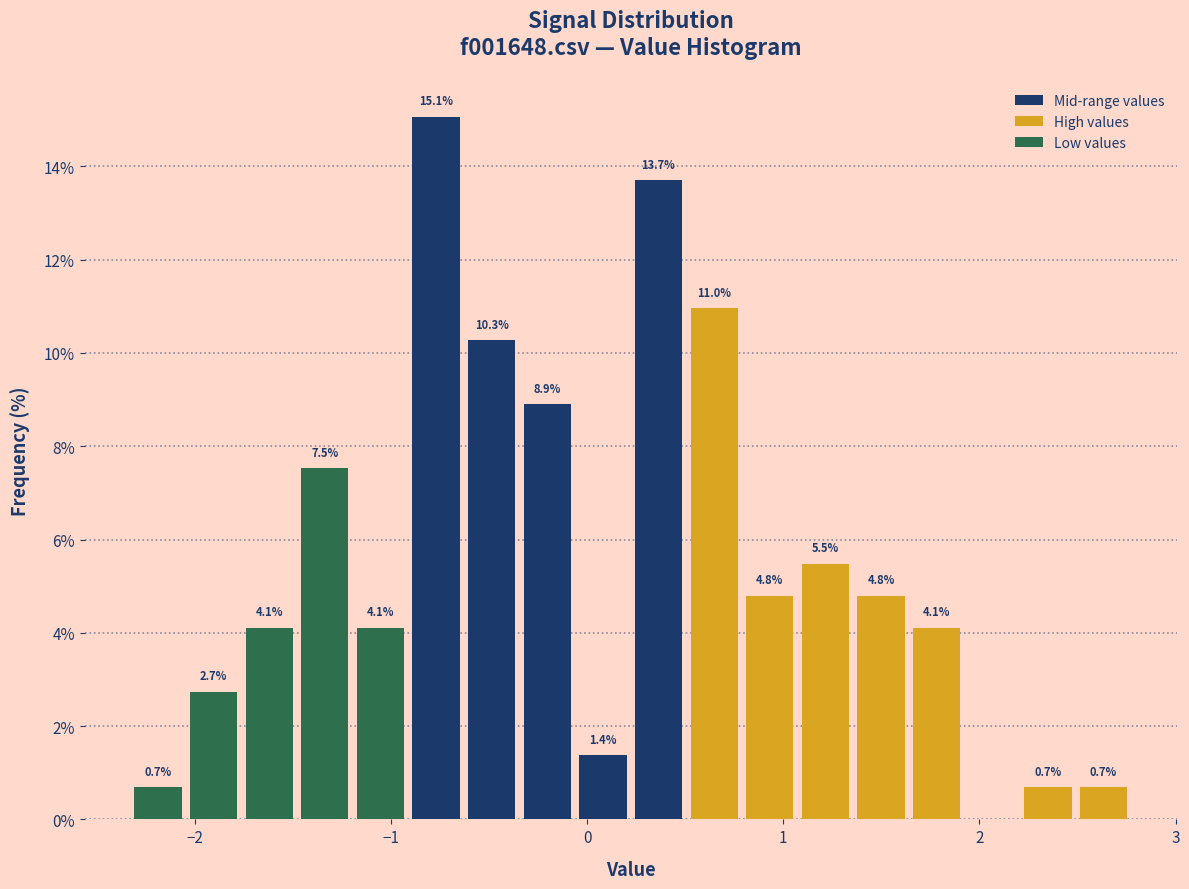

Read against the x-axis, roughly where is the centre of the tallest bar?

-0.8